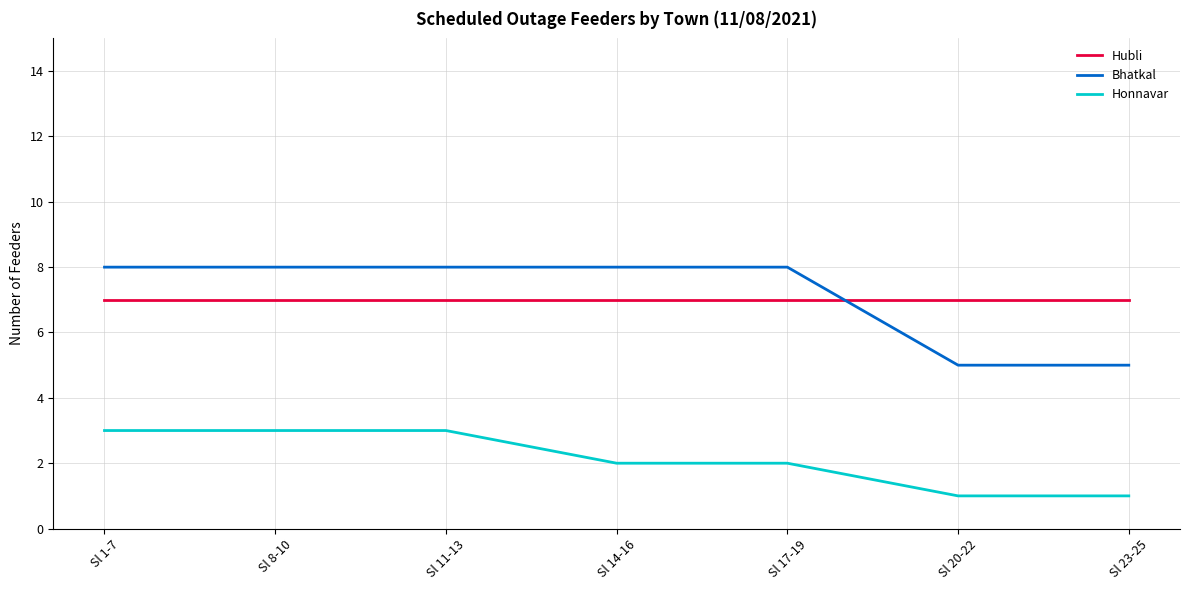

The Honnavar series shows 3 at Sl 1-7. True or false?

True